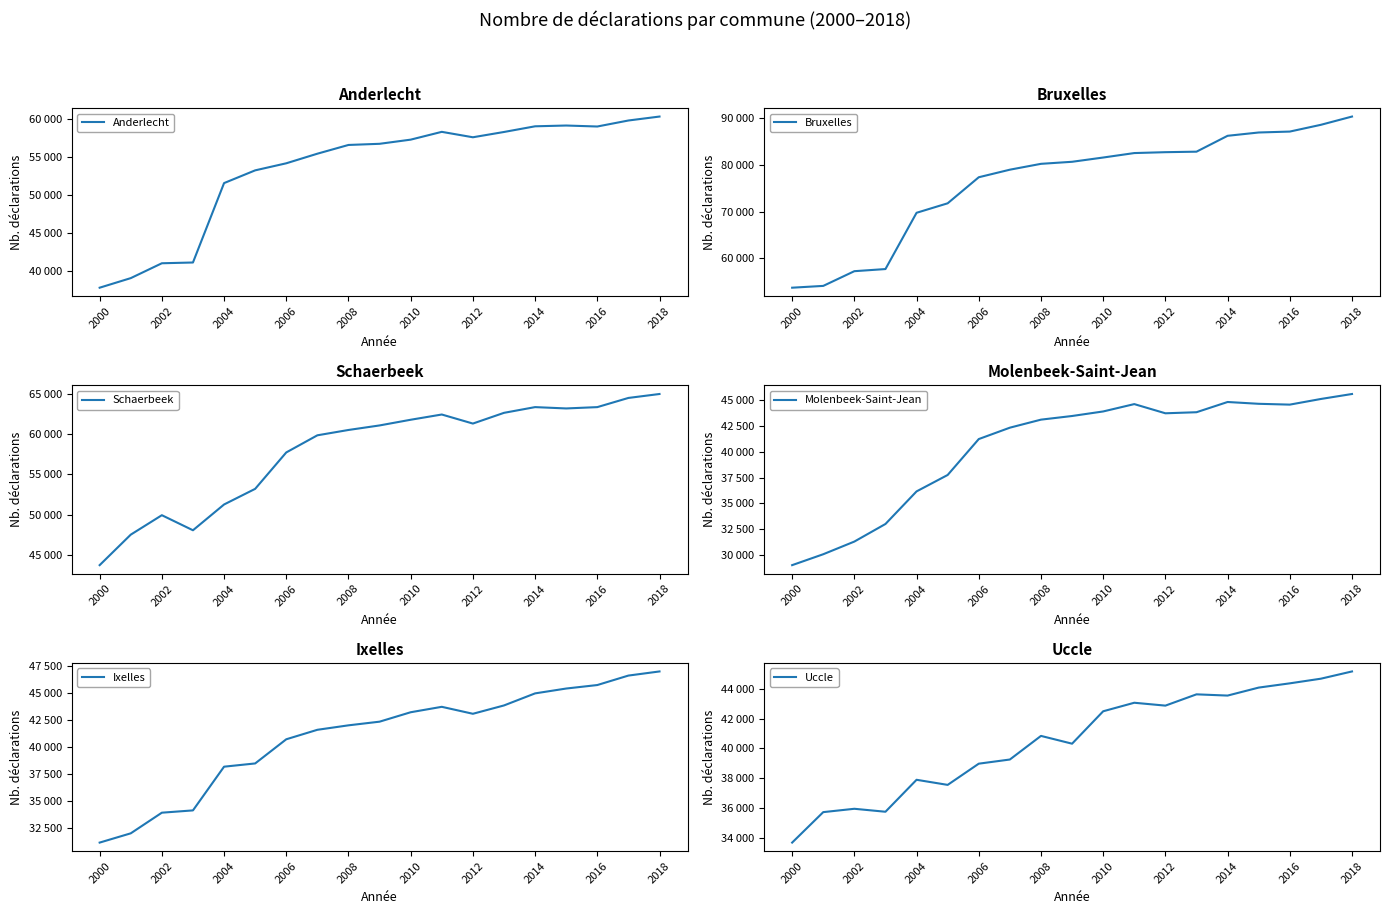

Reading right to left, list all the values displayed in this chart.

Anderlecht: 60336	59815	59024	59154	59051	58303	57607	58321	57294	56746	56594	55443	54179	53248	51571	41112	41011	39053	37793
Bruxelles: 90414	88641	87188	86990	86279	82870	82762	82573	81615	80700	80260	79003	77379	71784	69747	57664	57206	54047	53661
Schaerbeek: 64943	64455	63318	63154	63319	62610	61283	62403	61755	61051	60489	59829	57709	53201	51265	48074	49939	47531	43756
Molenbeek-Saint-Jean: 45621	45138	44589	44669	44844	43851	43748	44640	43926	43485	43131	42351	41246	37759	36165	33001	31294	30064	29005
Ixelles: 46998	46616	45740	45417	44968	43852	43081	43725	43223	42351	42012	41599	40722	38486	38186	34142	33930	32020	31163
Uccle: 45169	44683	44371	44086	43550	43633	42876	43069	42497	40323	40845	39261	38982	37559	37901	35757	35956	35732	33688